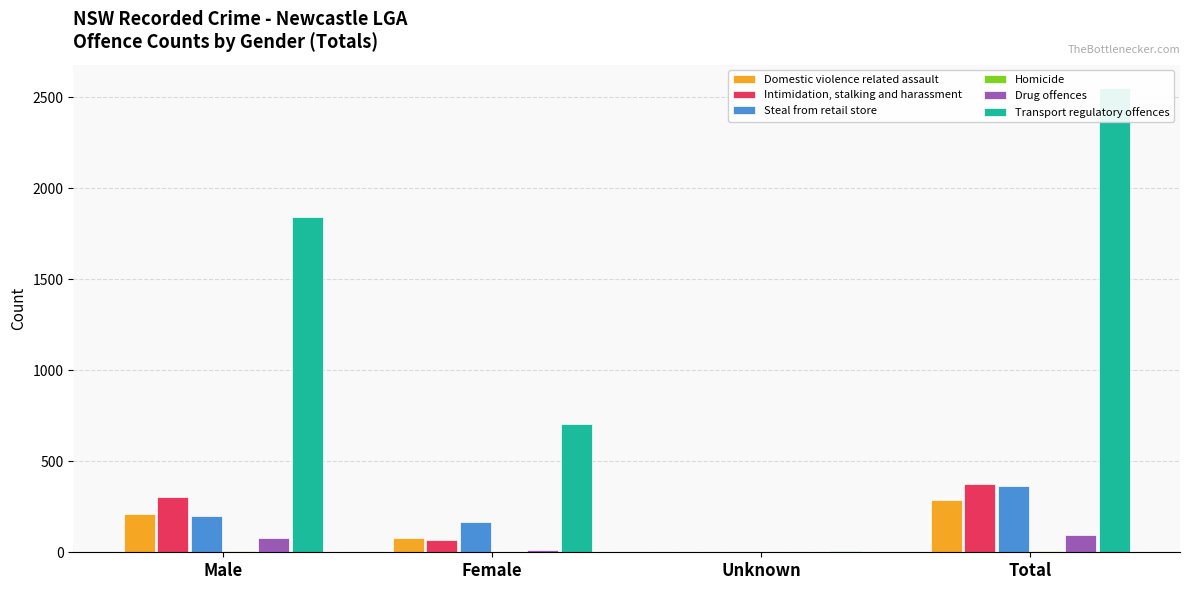

What is the label of the 3rd bar from the right?

Female